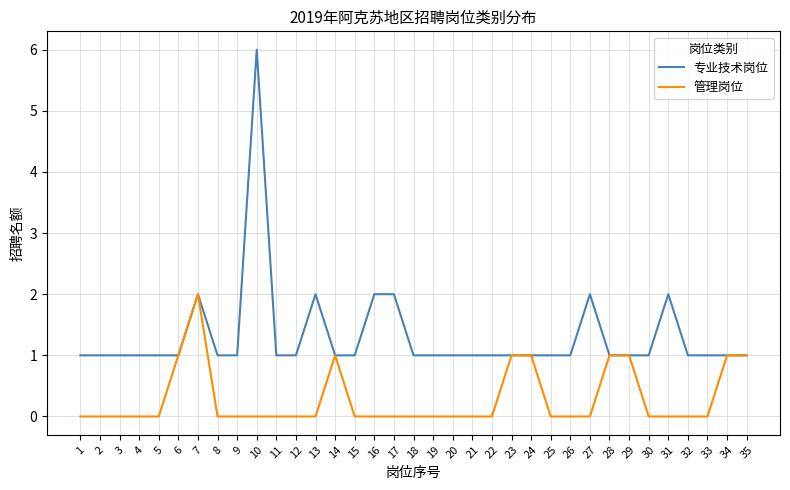

Which series has the largest range (max minus min)?

专业技术岗位